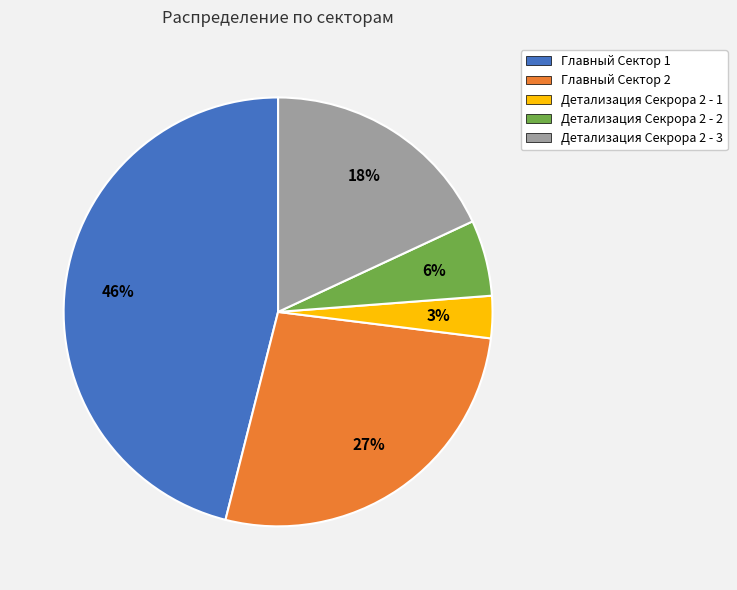

Which slice is the largest?

Главный Сектор 1